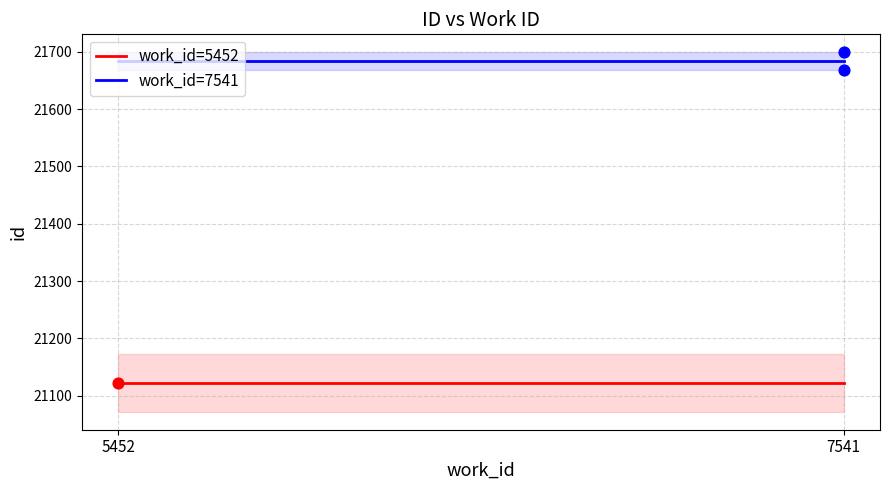

What are all the series names shown in the legend?

work_id=5452, work_id=7541